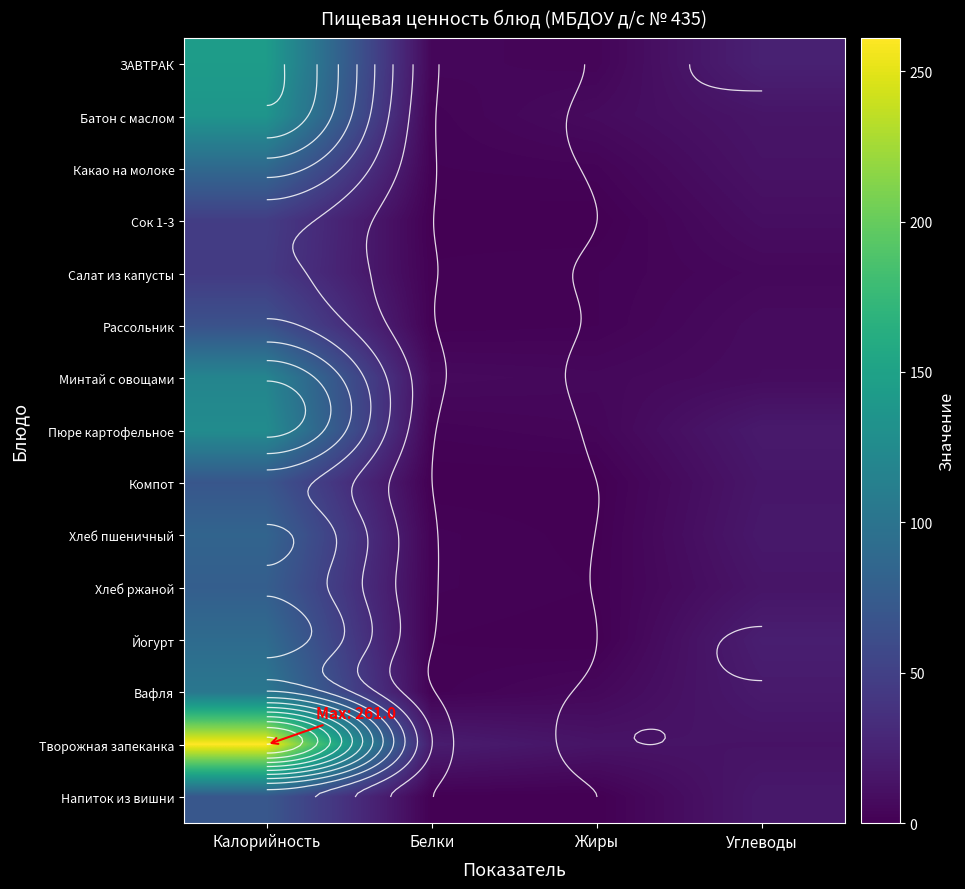

True or false: Хлеб пшеничный has a value of 2.4 at Белки.

True